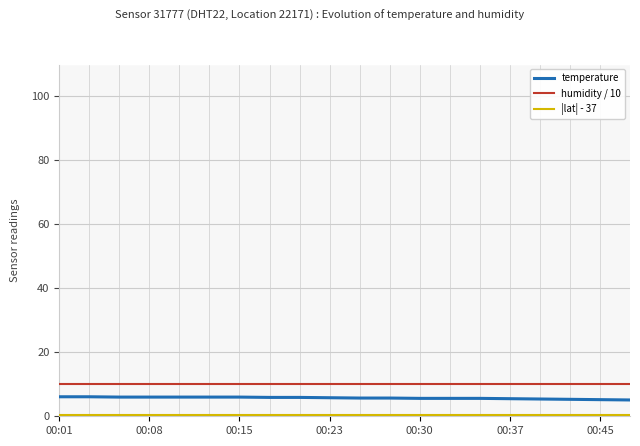

What is the greatest value displayed?

10.0